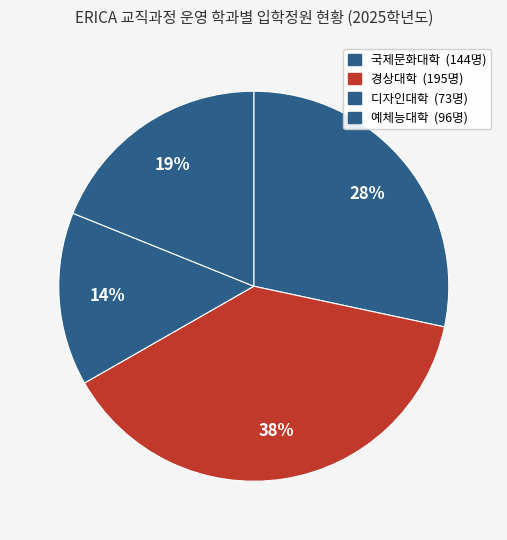

Count the number of slices in the pie.

4